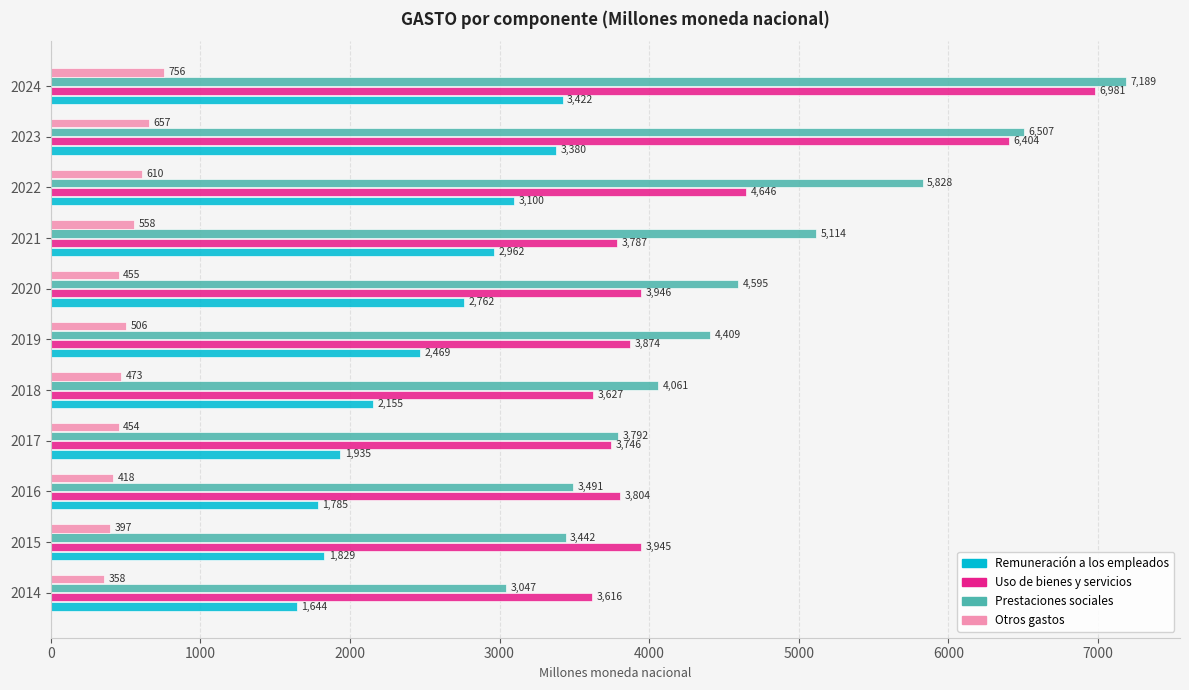

At which category is the sum across all series the highest?

2024